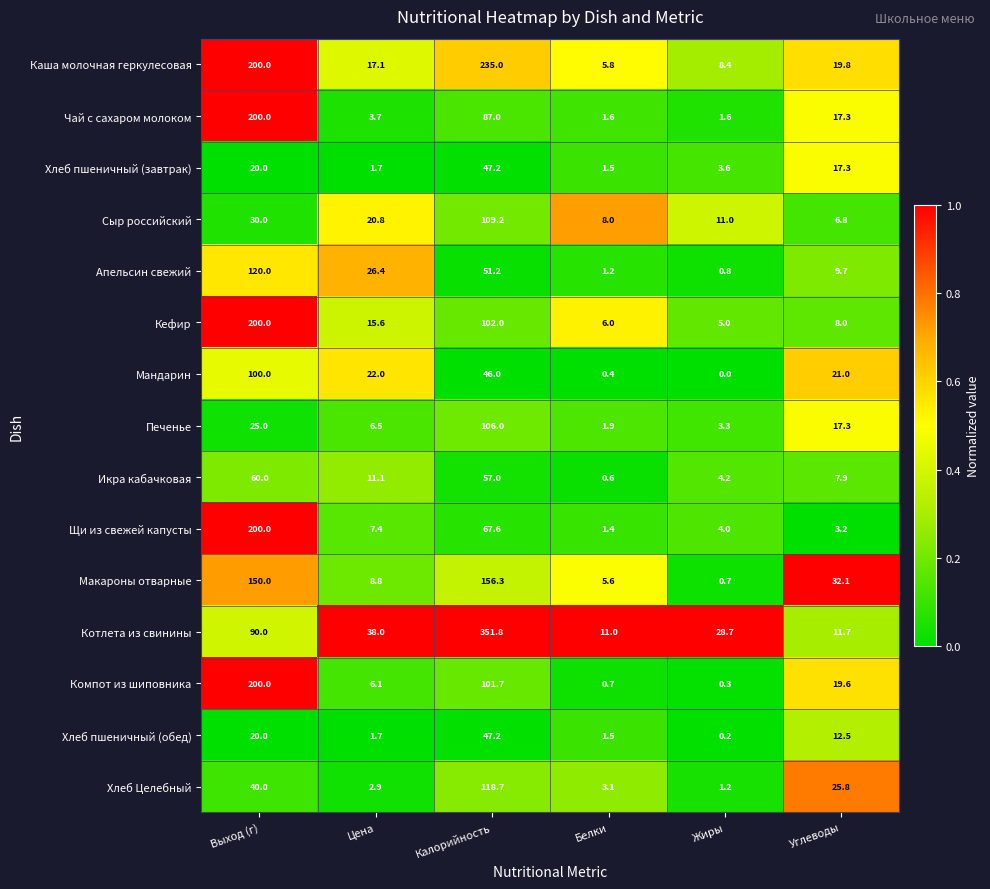

What is the total value across all series at Углеводы?

230.0